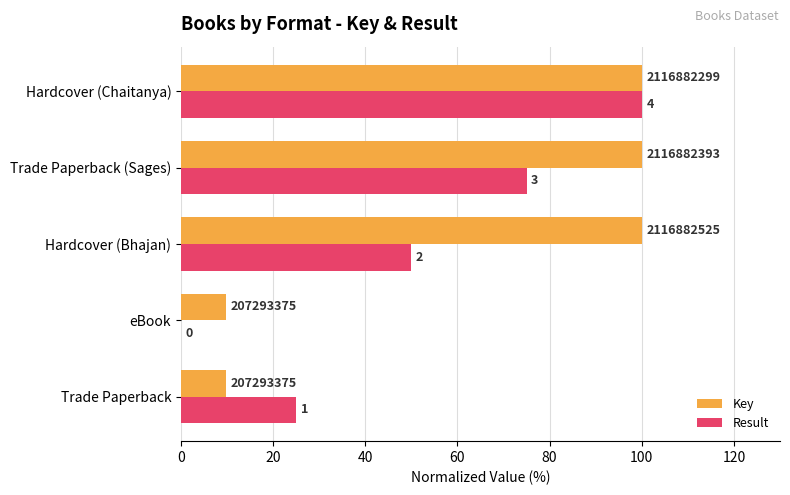

What is the value of the Key bar at the 3rd from the left?

100.0